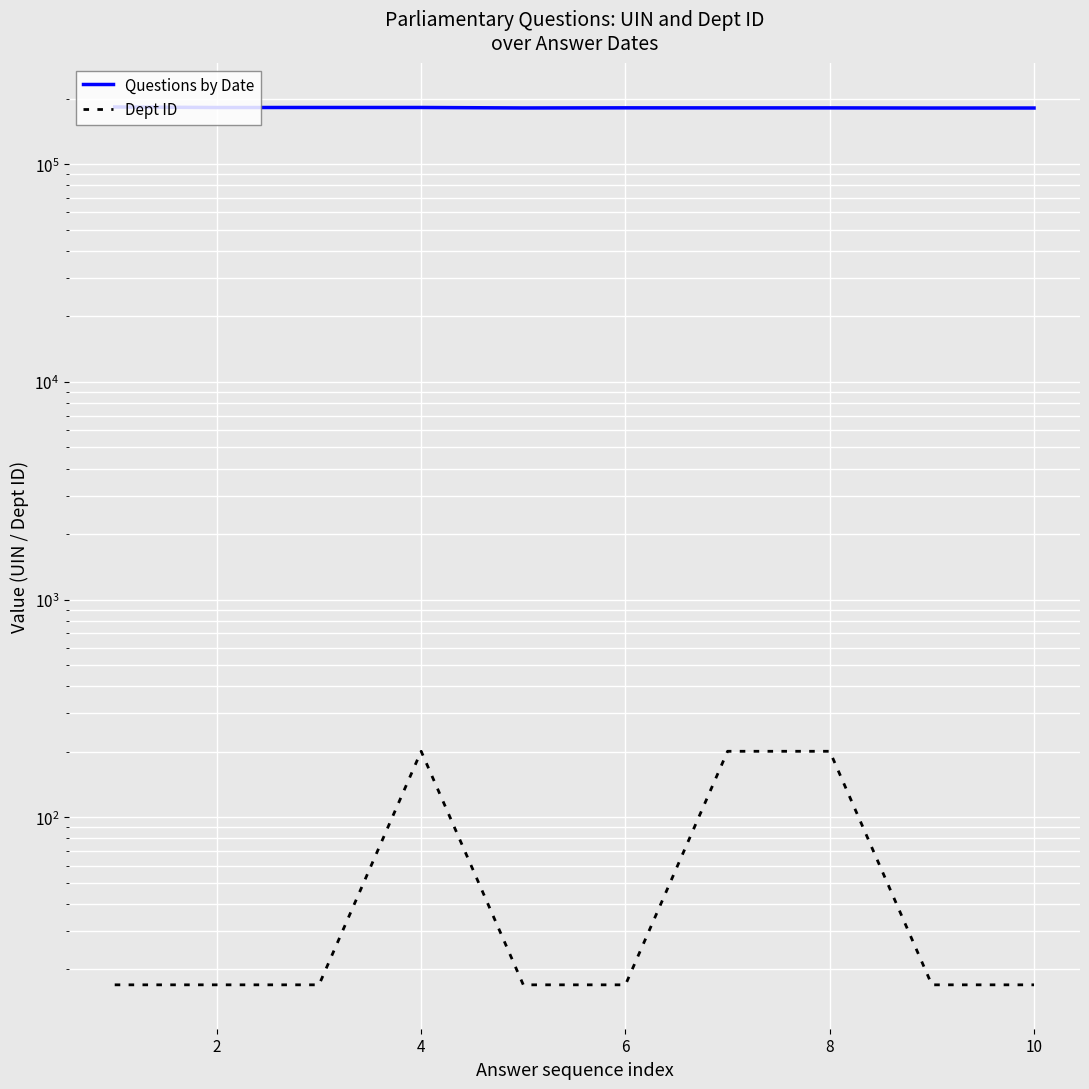

What is the label of the 9th point from the right?

2